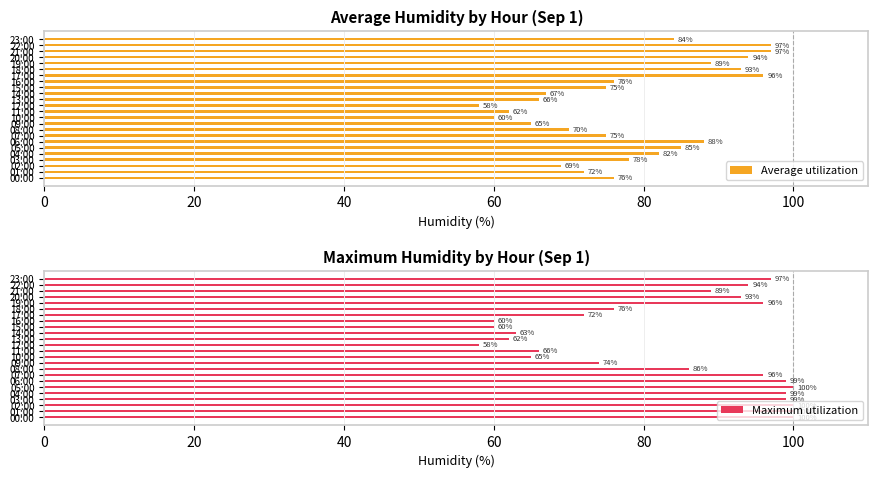

Does the chart contain stacked bars?

No